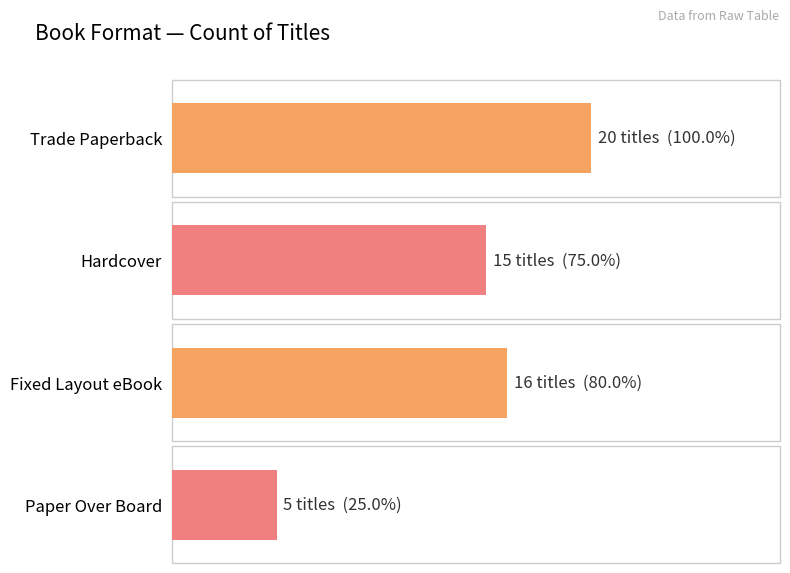

What is the sum of the values at Trade Paperback and Hardcover?

35